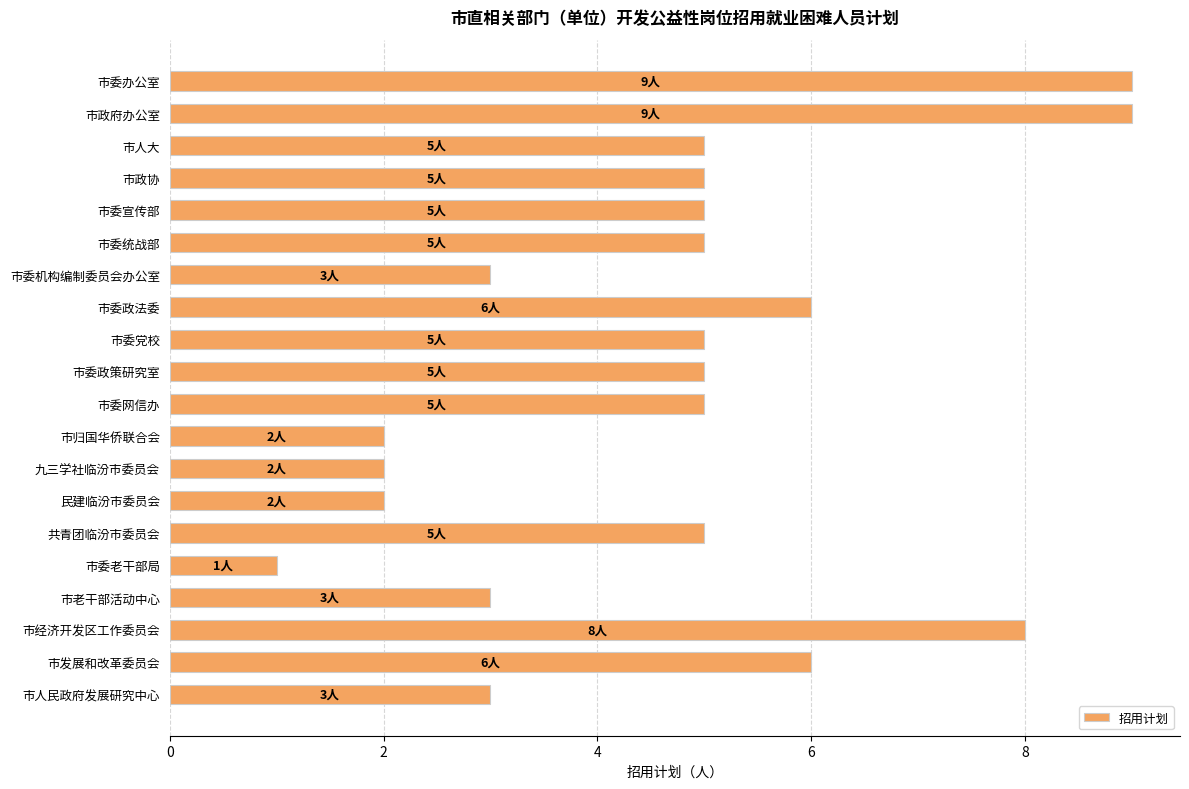

What is the sum of the values at 市人民政府发展研究中心 and 市政府办公室?

12